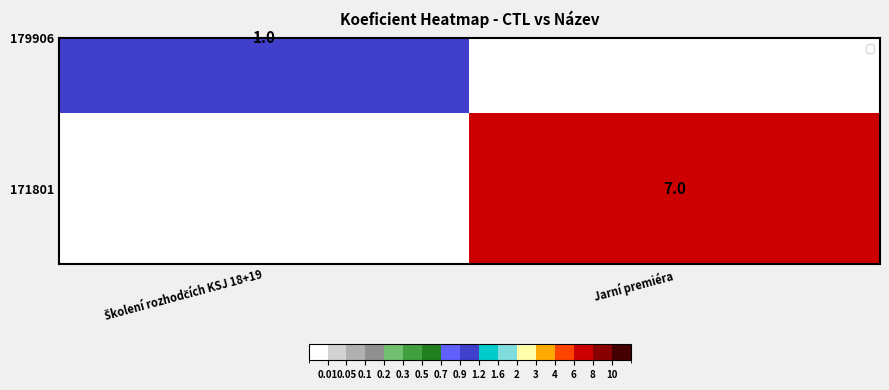

Reading right to left, extract all data points from this chart.

7	0